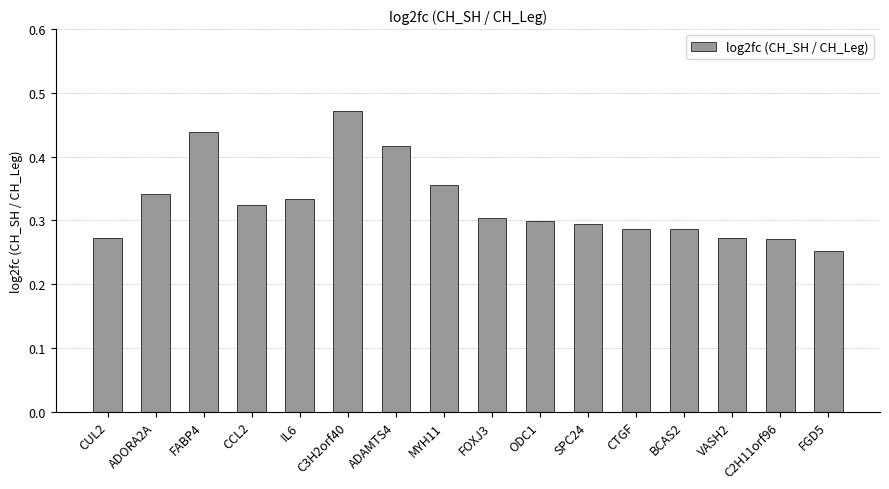

What position from the left is C2H11orf96?

15